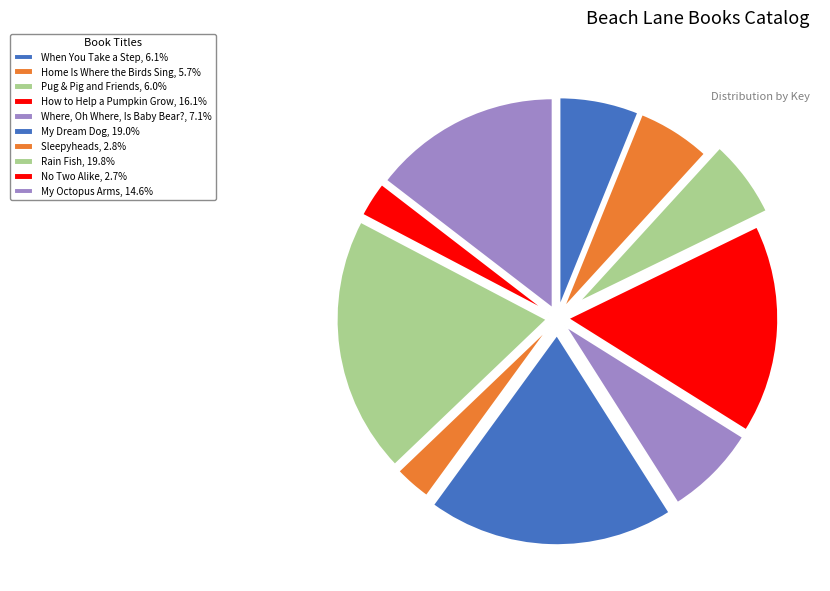

What is the total percentage of Rain Fish and My Octopus Arms?

34.4%